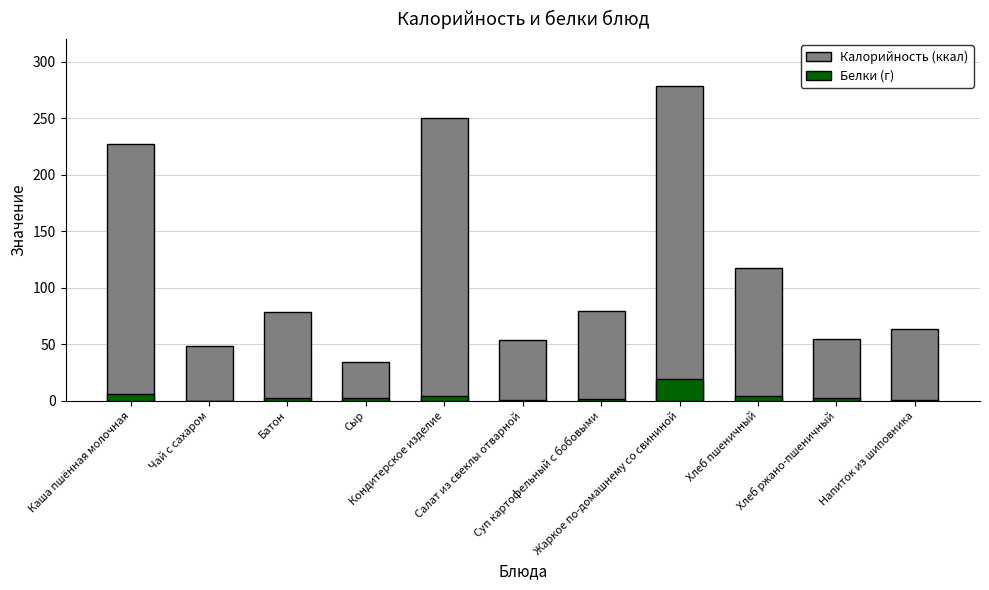

What is the label of the 2nd bar from the left?

Чай с сахаром